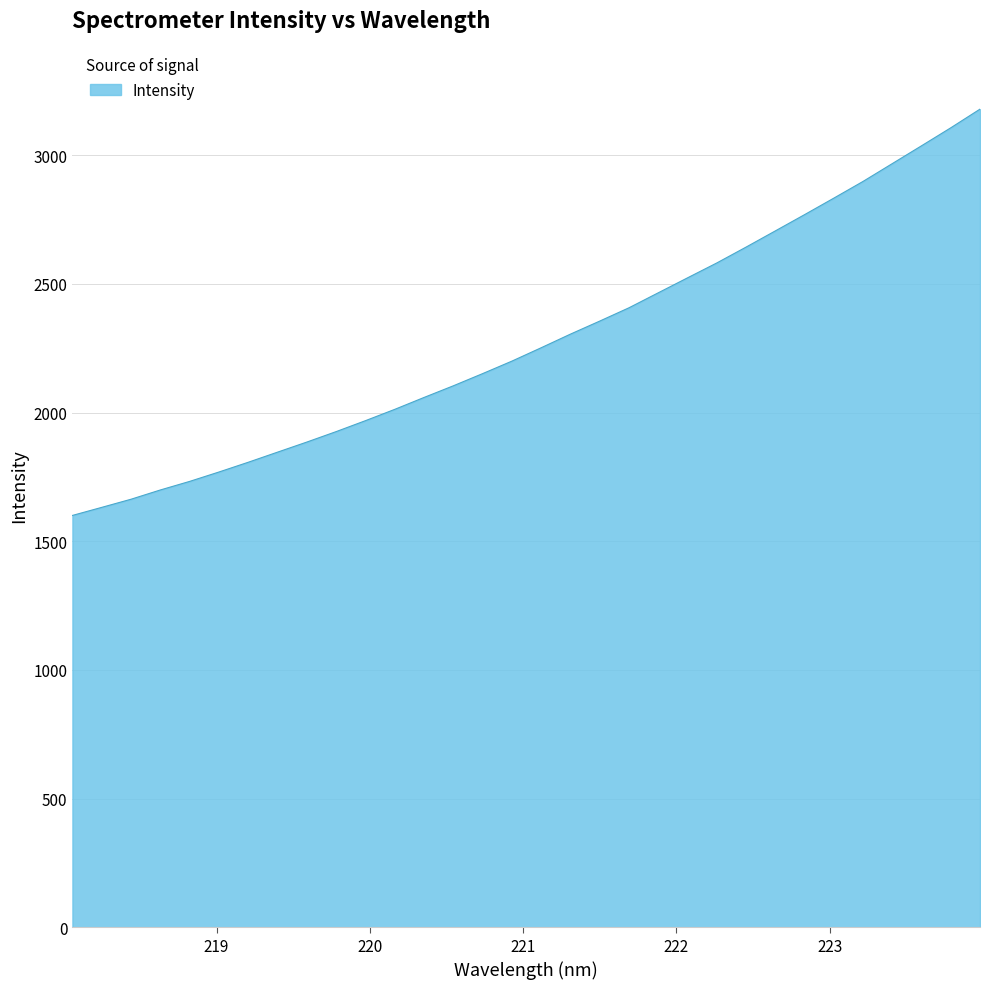

Reading right to left, what are all the values shown in this chart?

3178.8	3106.2	3036.4	2967.2	2897.9	2833.0	2768.8	2705.6	2642.7	2581.1	2523.3	2465.2	2407.0	2355.3	2304.6	2251.7	2199.7	2151.2	2103.9	2058.6	2012.4	1968.4	1926.0	1885.4	1846.2	1806.9	1769.0	1732.5	1699.2	1663.2	1631.6	1600.3